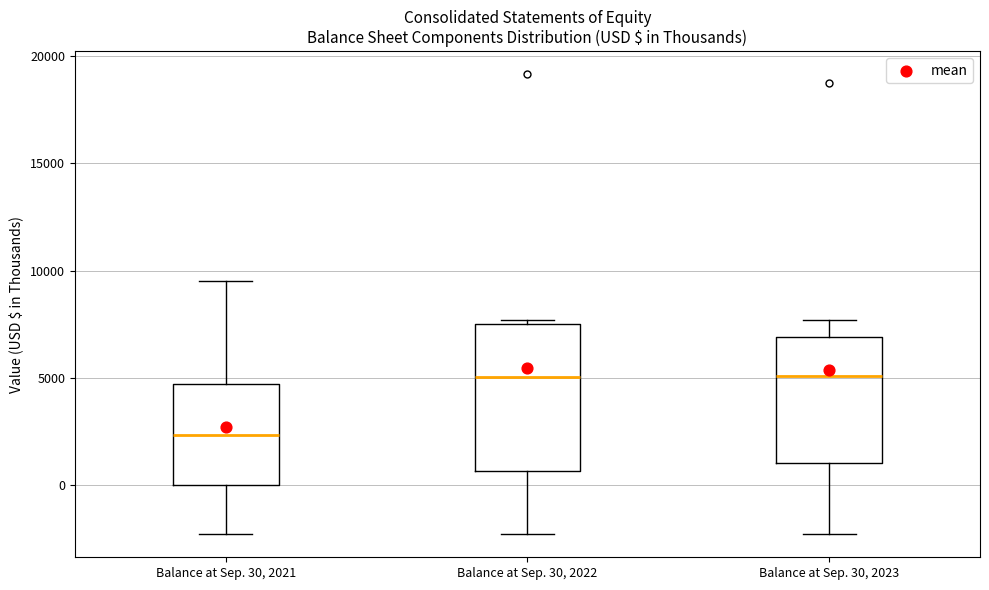

Where does the upper whisker of the box for Balance at Sep. 30, 2021 end on the y-axis? The values are not printed on the chart, so give them approximately, as read against the axis.

9500